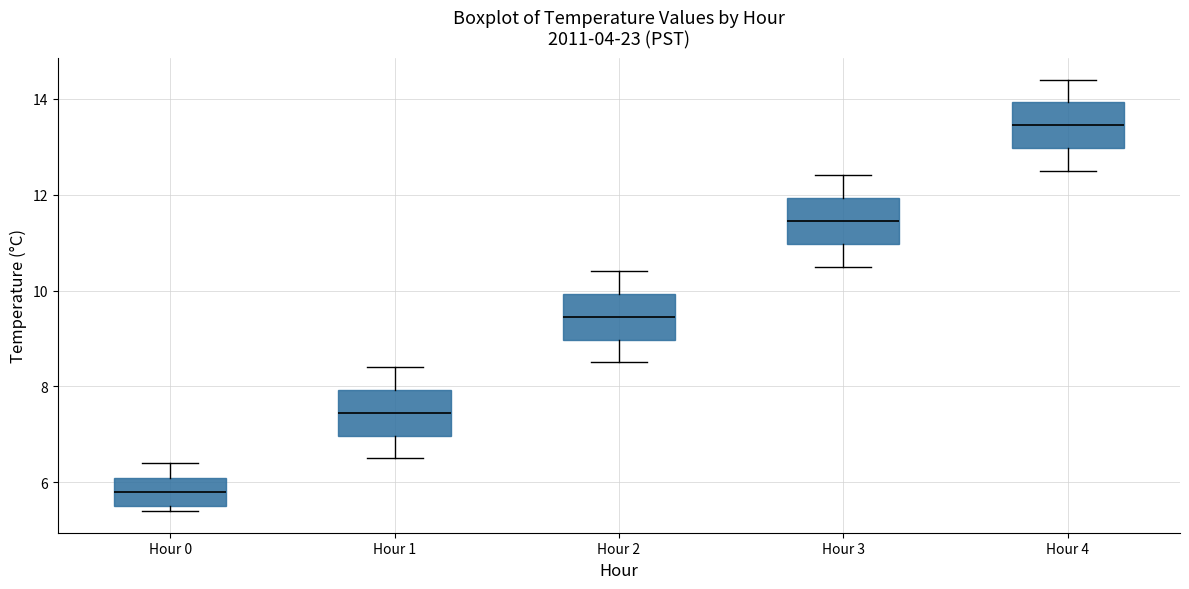

Which box's median line is the highest?

Hour 4